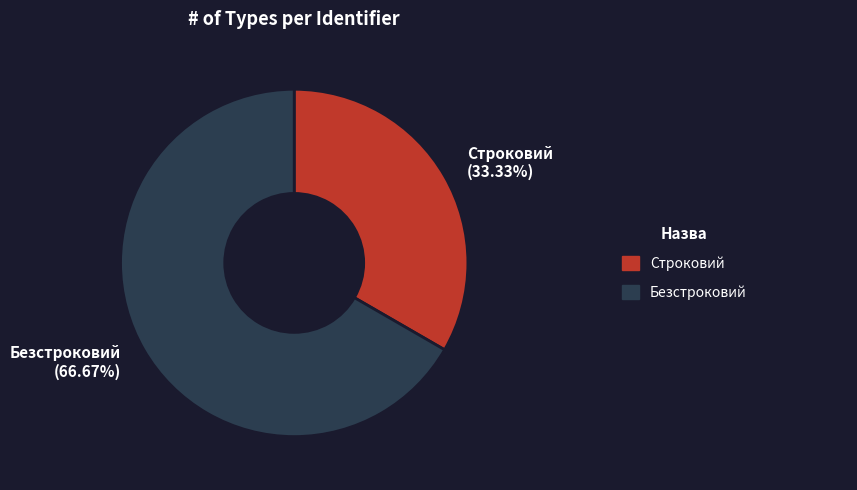

To the nearest percent, what percentage of the pie is Строковий?

33%